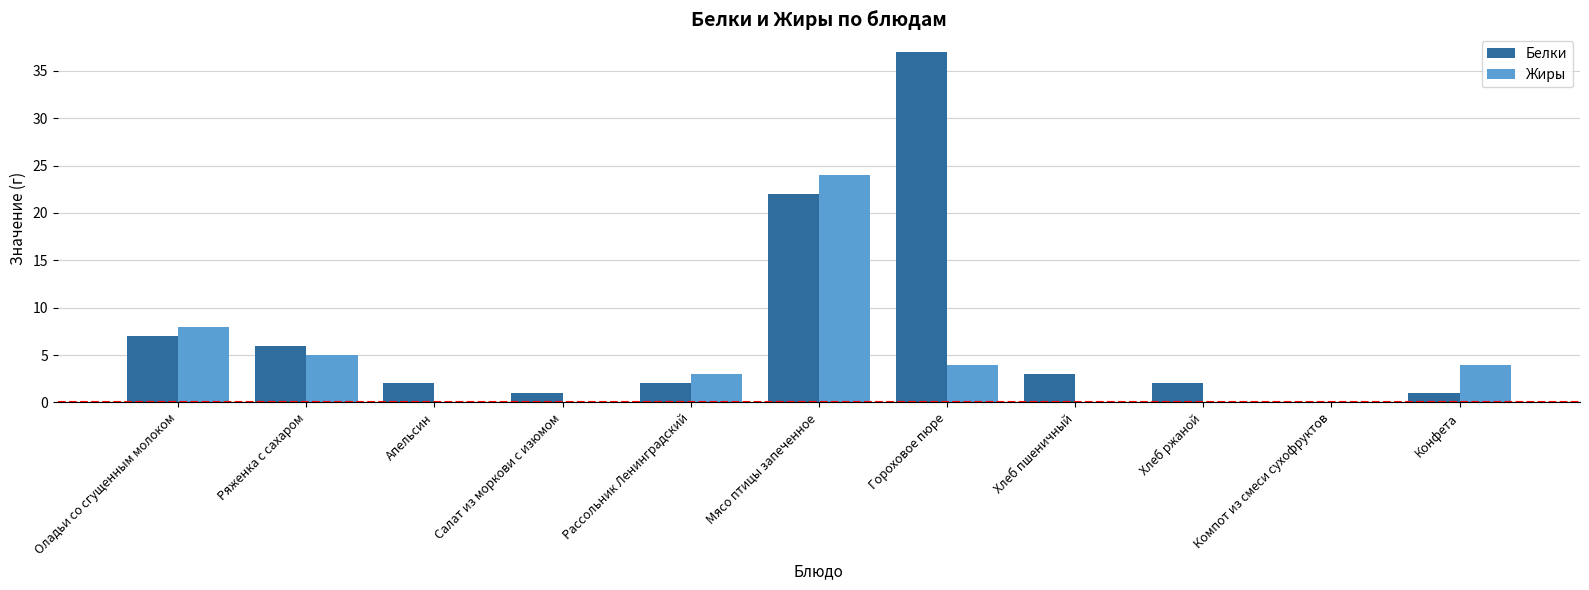

Which series changed the most between Мясо птицы запеченное and Гороховое пюре?

Жиры